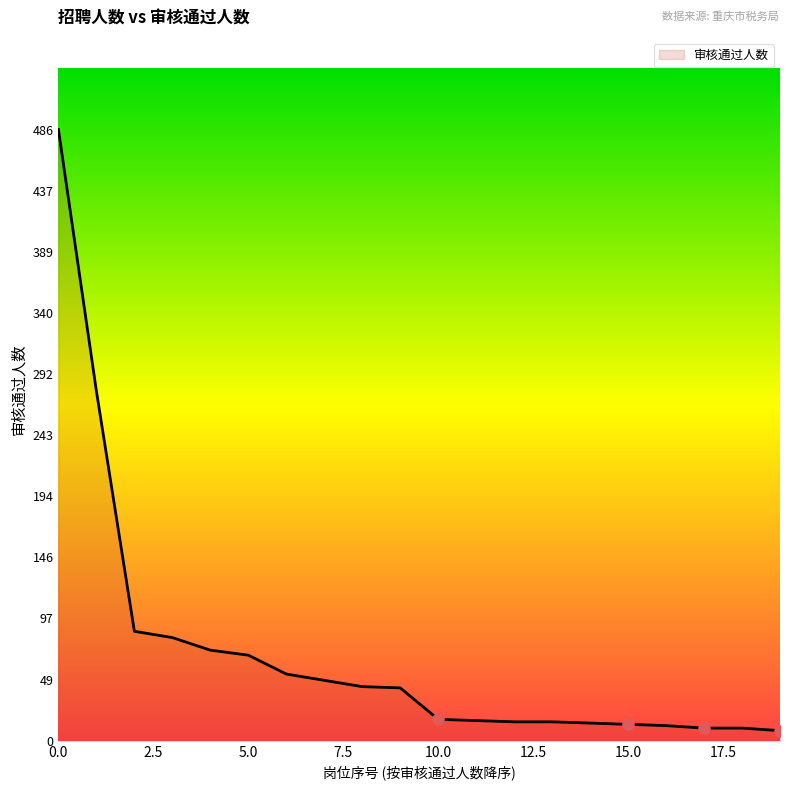

What is the difference between the maximum and minimum values?

478